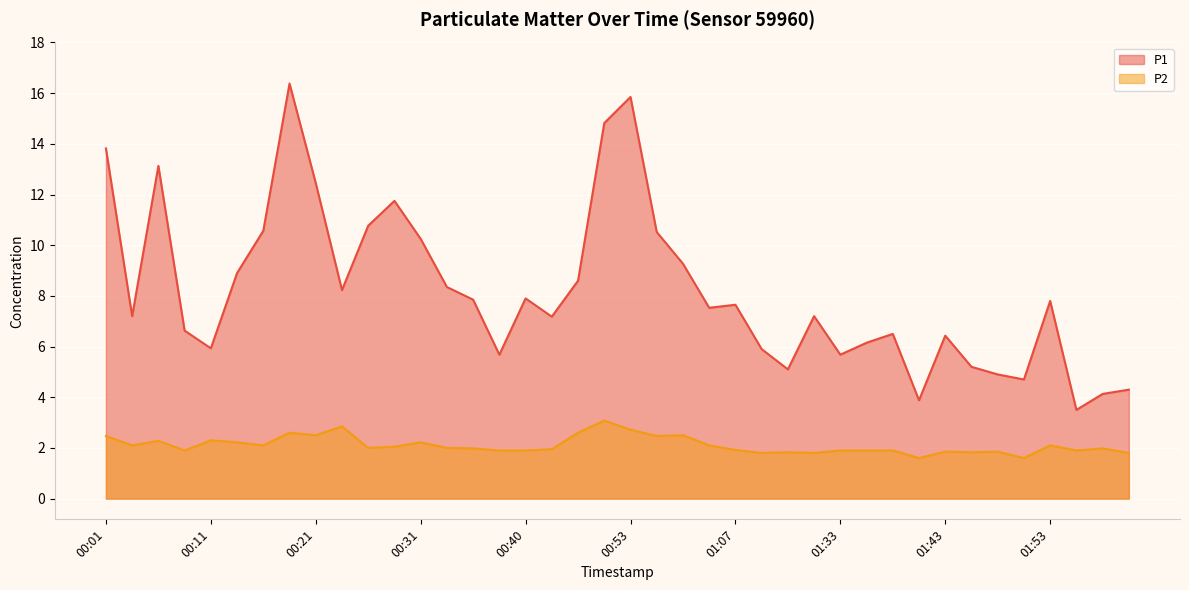

What are all the series names shown in the legend?

P1, P2